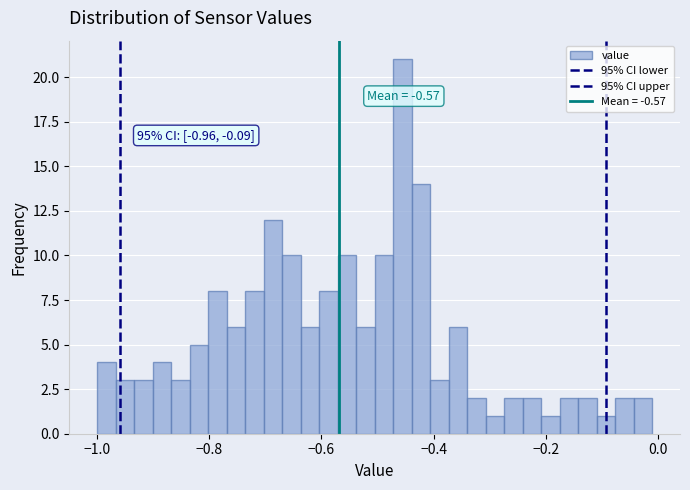

Around what value on the x-axis is the tallest bar? Give the approximate position of its centre, as read against the axis.

-0.46